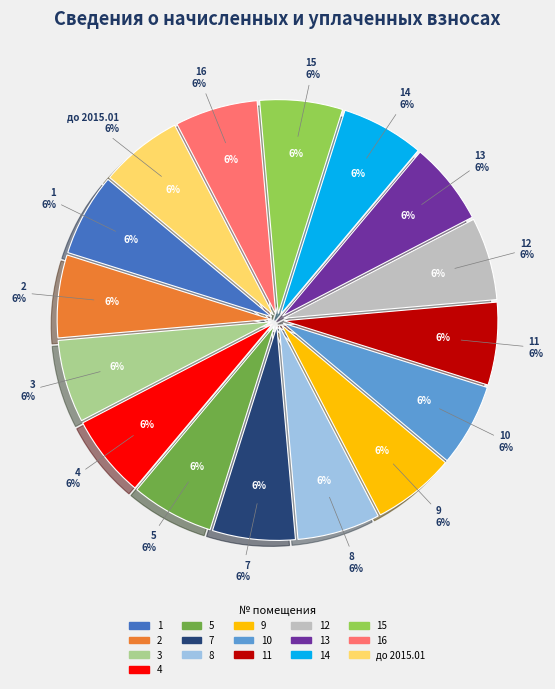

What is the majority slice?

до 2015.01